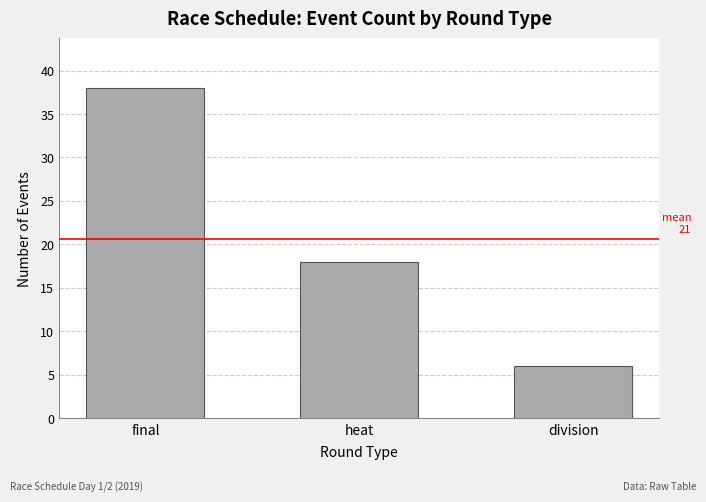

The chart shows a value of 6 at division. True or false?

True